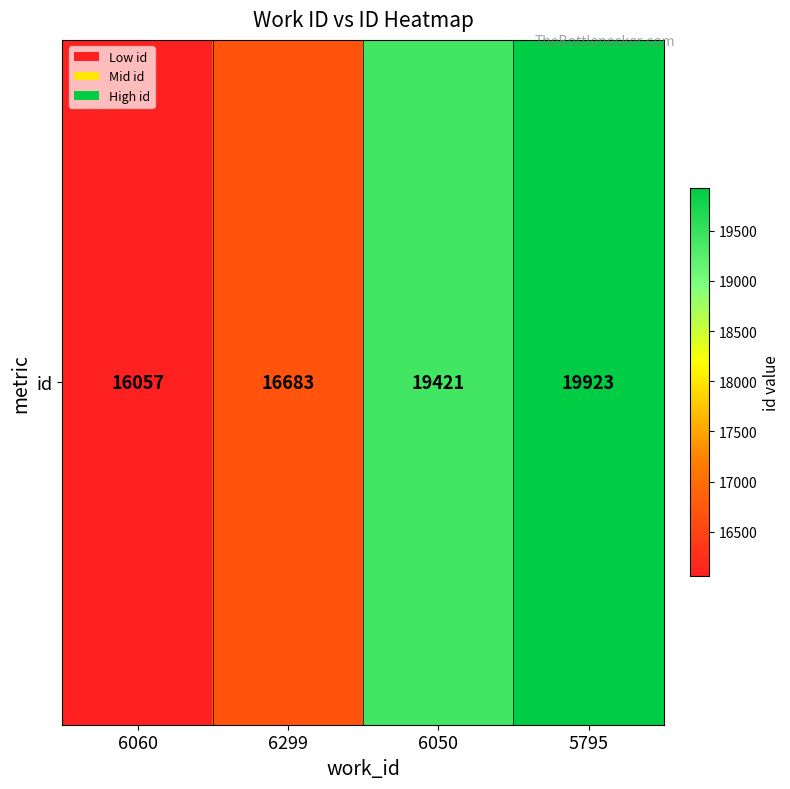

What is the difference between the values at 6050 and 6060?

3364